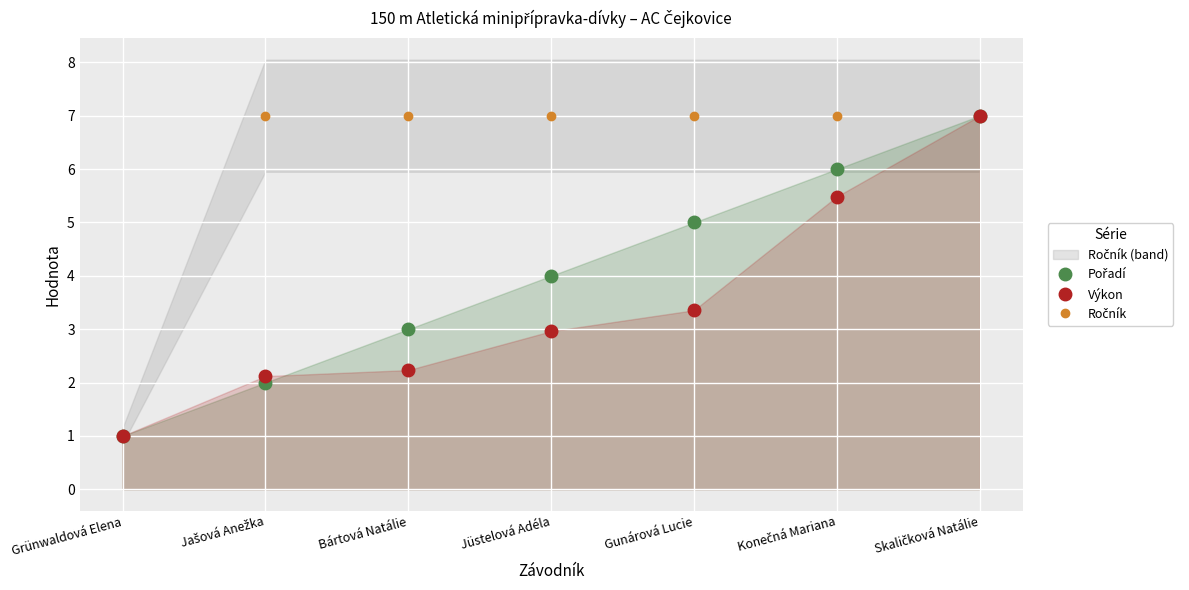

Reading left to right, what are all the values shown in this chart?

Pořadí: Grünwaldová Elena=1.0	Jašová Anežka=2.0	Bártová Natálie=3.0	Jüstelová Adéla=4.0	Gunárová Lucie=5.0	Konečná Mariana=6.0	Skaličková Natálie=7.0
Výkon: Grünwaldová Elena=1.0	Jašová Anežka=2.1	Bártová Natálie=2.2	Jüstelová Adéla=3.0	Gunárová Lucie=3.4	Konečná Mariana=5.5	Skaličková Natálie=7.0
Ročník: Grünwaldová Elena=1.0	Jašová Anežka=7.0	Bártová Natálie=7.0	Jüstelová Adéla=7.0	Gunárová Lucie=7.0	Konečná Mariana=7.0	Skaličková Natálie=7.0